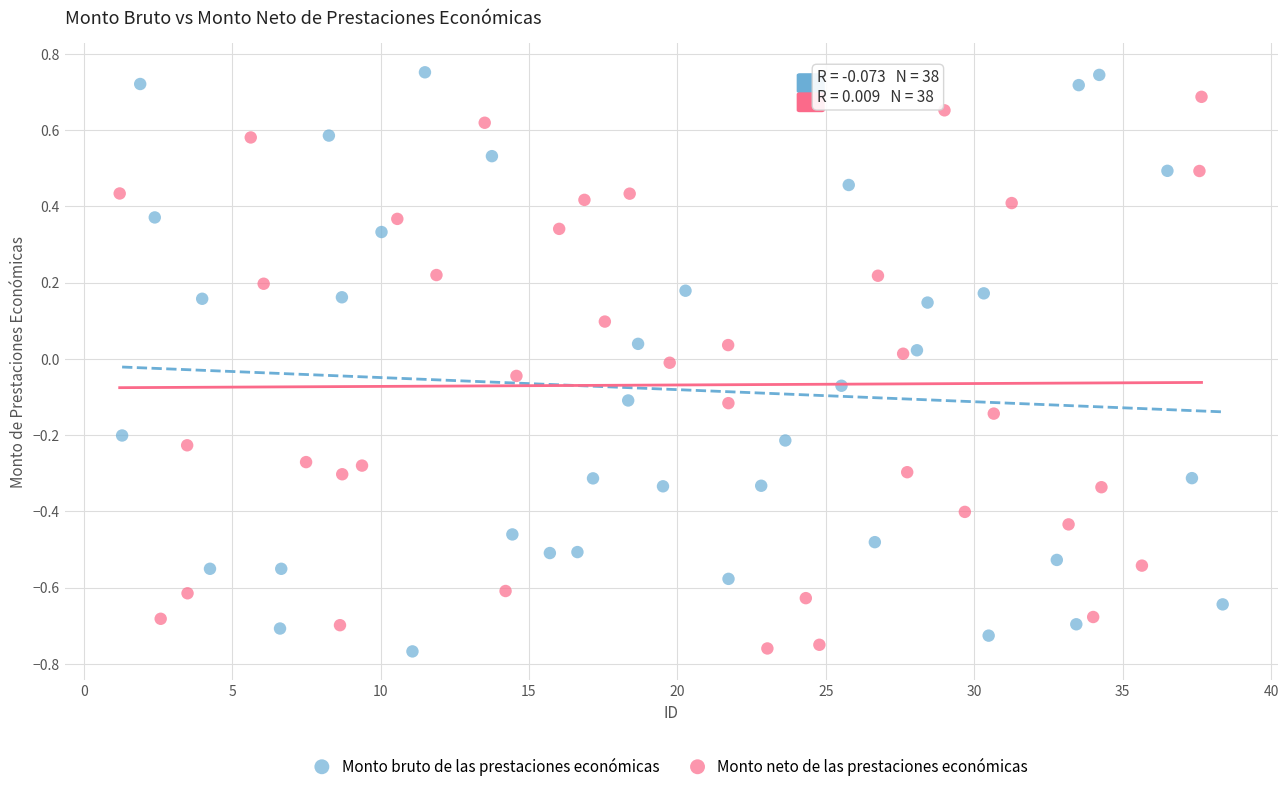

Which series has the largest Y range (max minus min)?

Monto bruto de las prestaciones económicas